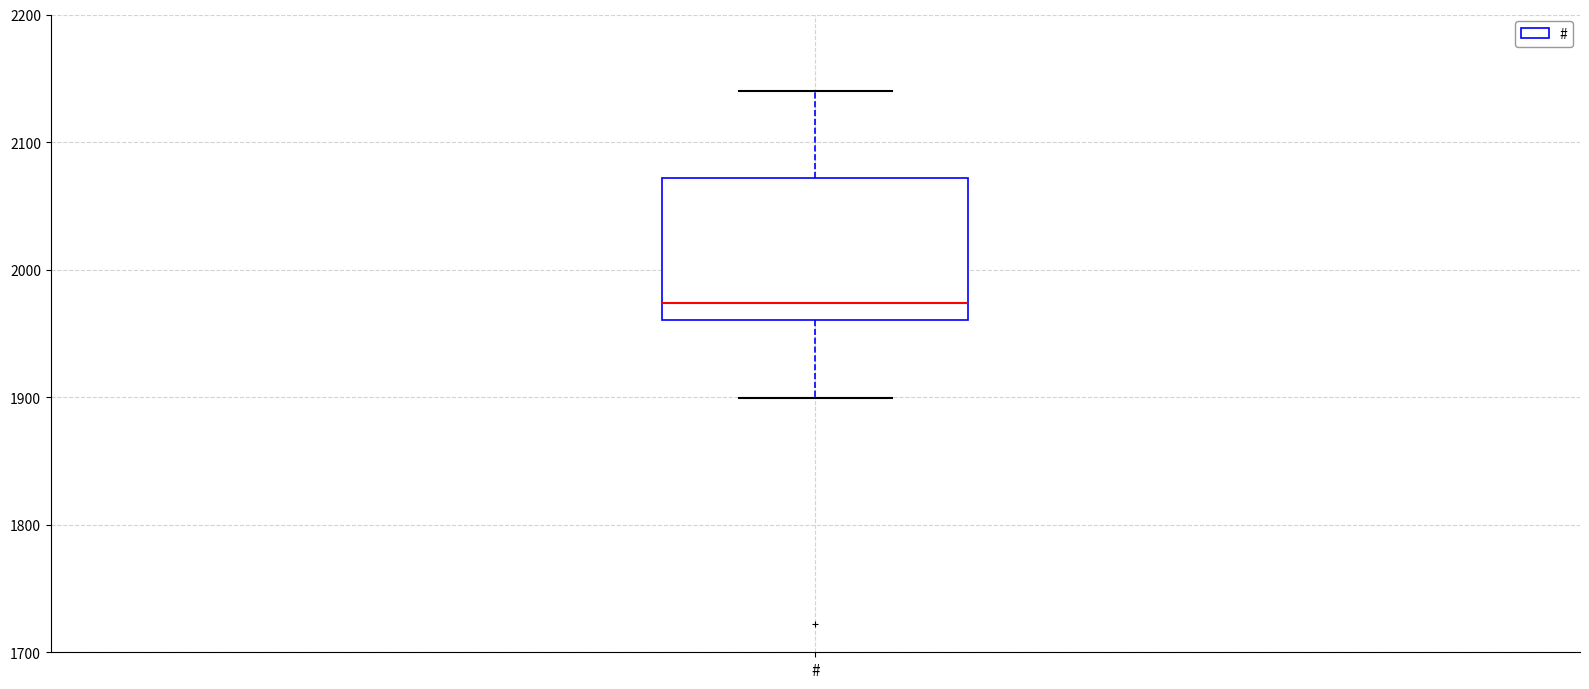

Where does the median line of the box for # sit on the y-axis? The values are not printed on the chart, so give them approximately, as read against the axis.

1970